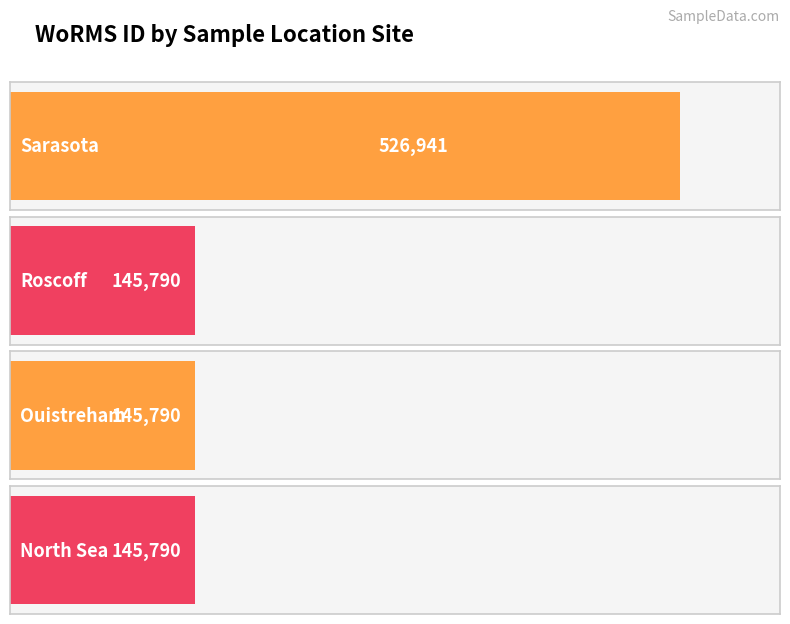

What position from the right is Sarasota?

4